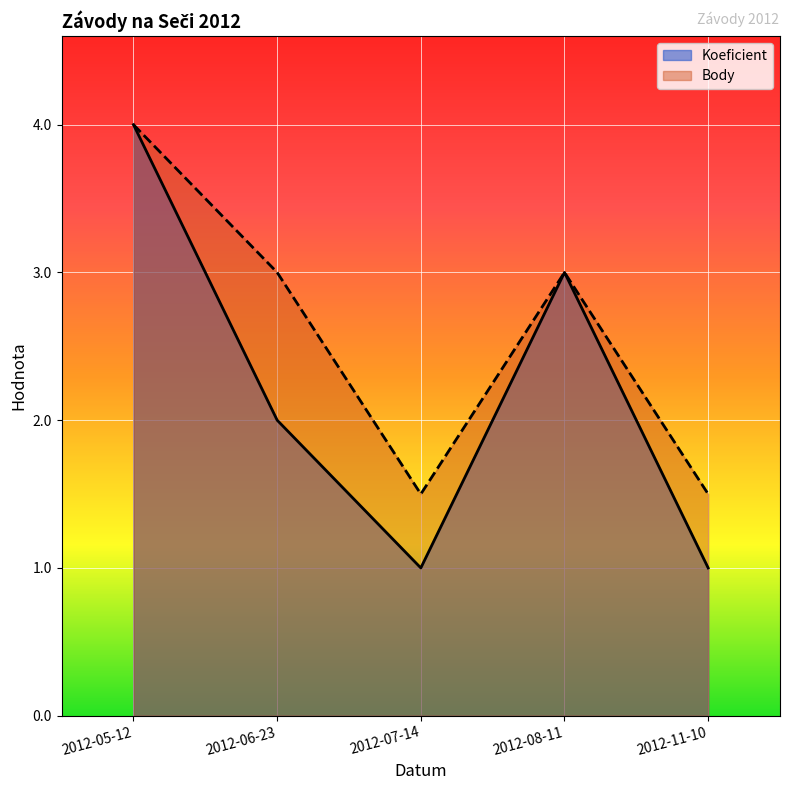

How many data points does each series have?

5